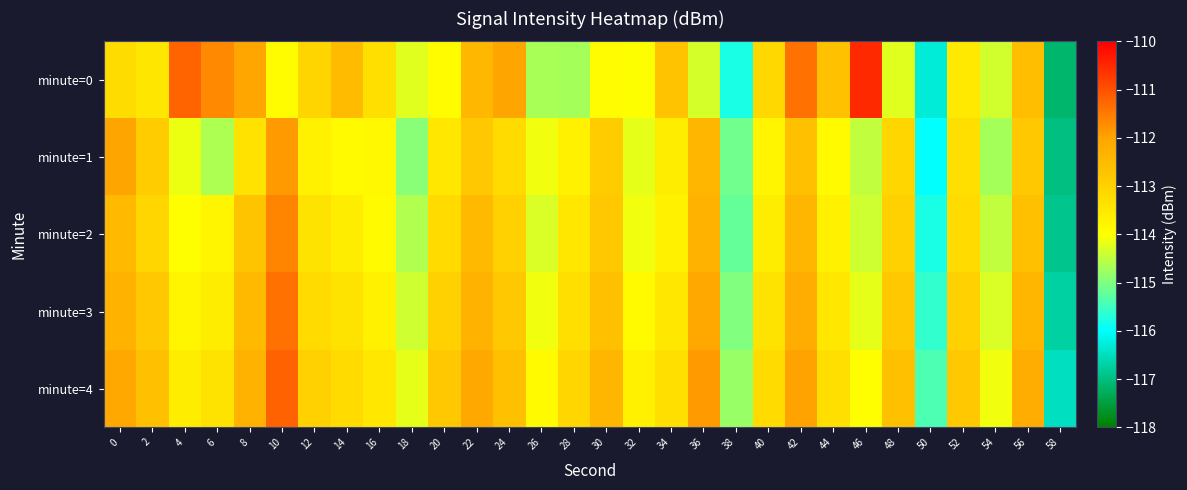

Which label corresponds to the largest value in the chart?

46